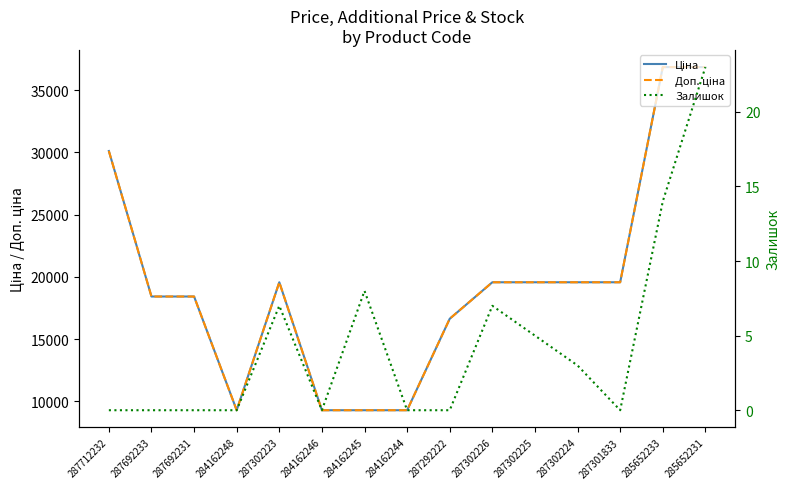

Which series changed the most between 287712232 and 284162245?

Ціна